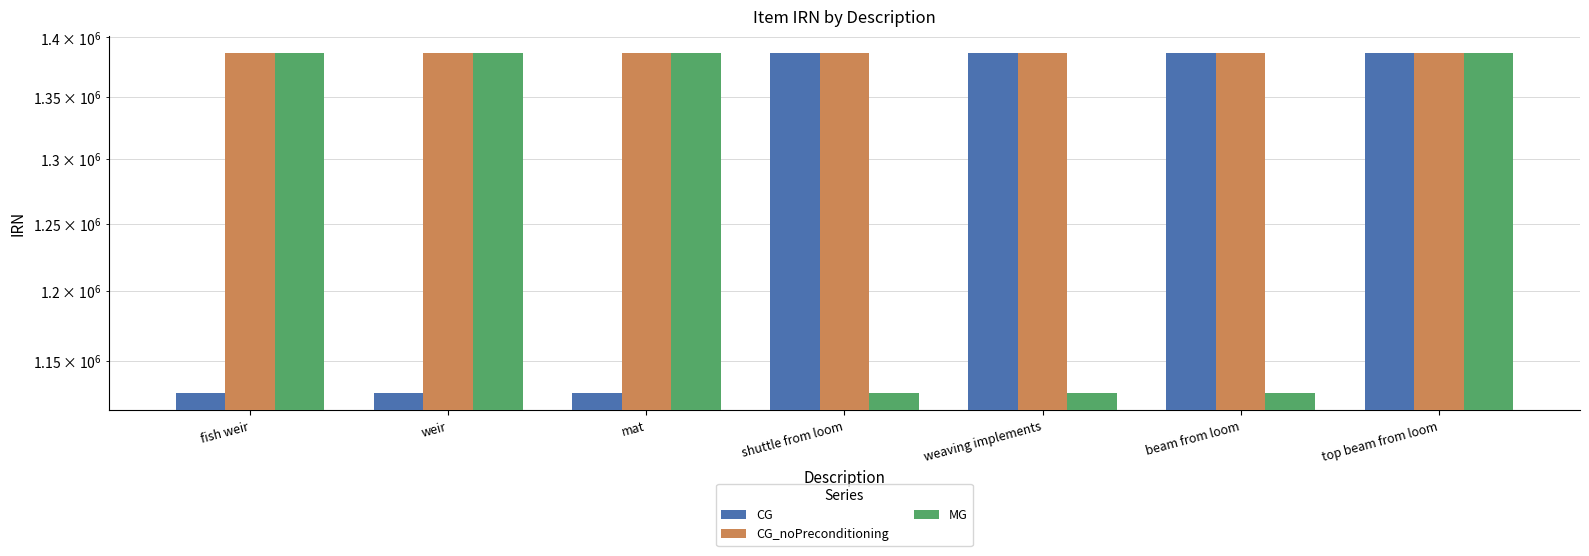

How many values in the CG_noPreconditioning series exceed 1386435?

3